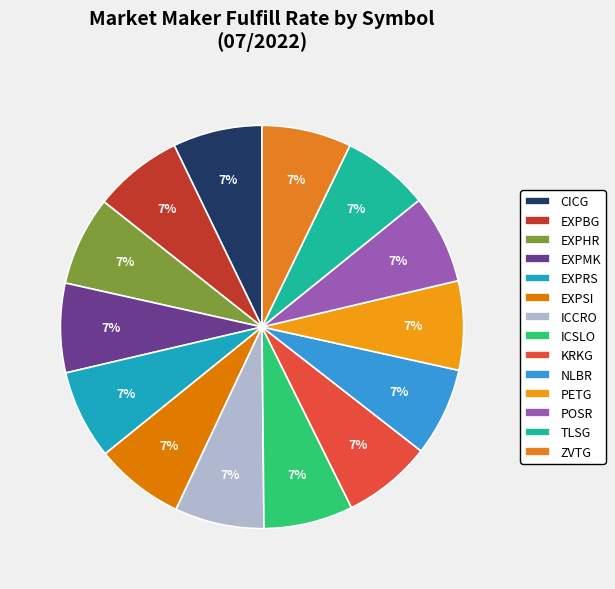

Which category has the biggest portion of the pie?

ZVTG